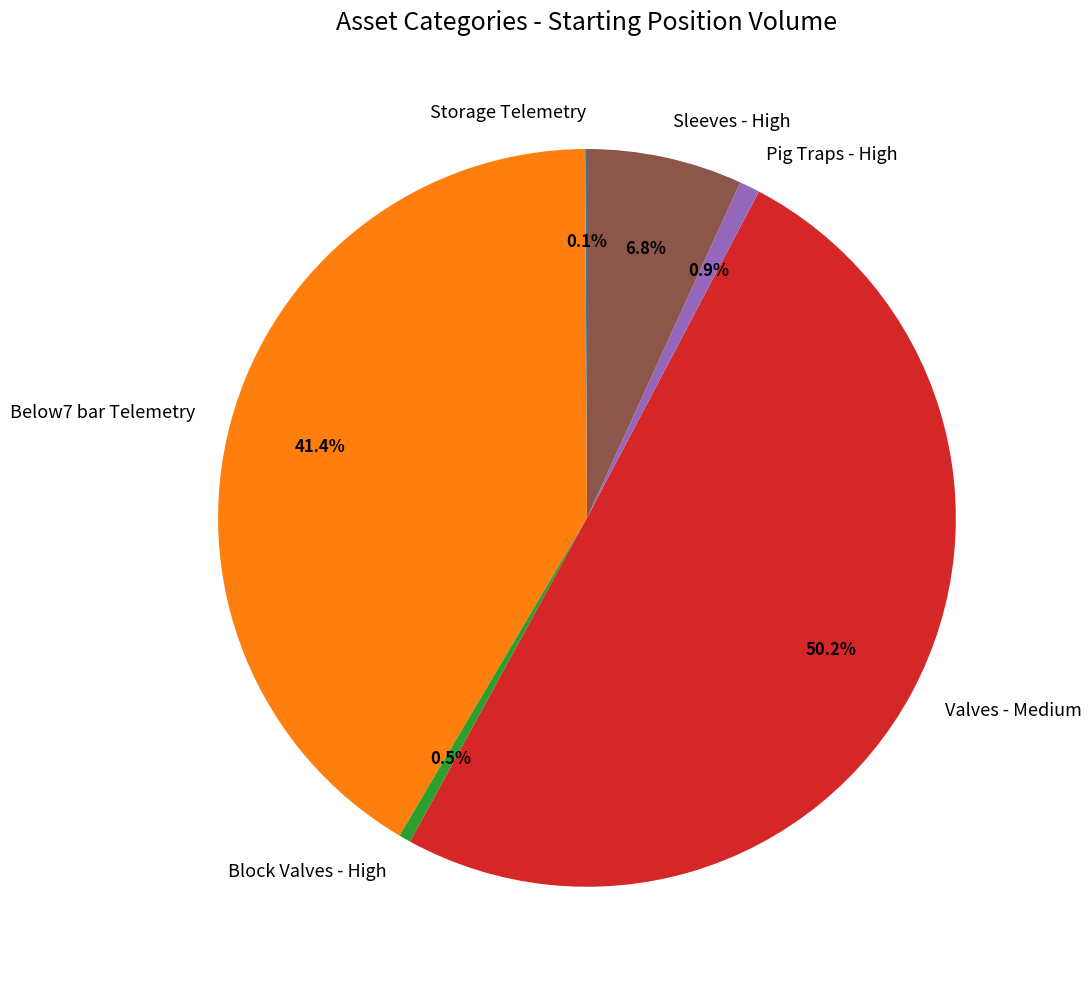

Which slice is the largest?

Valves - Medium